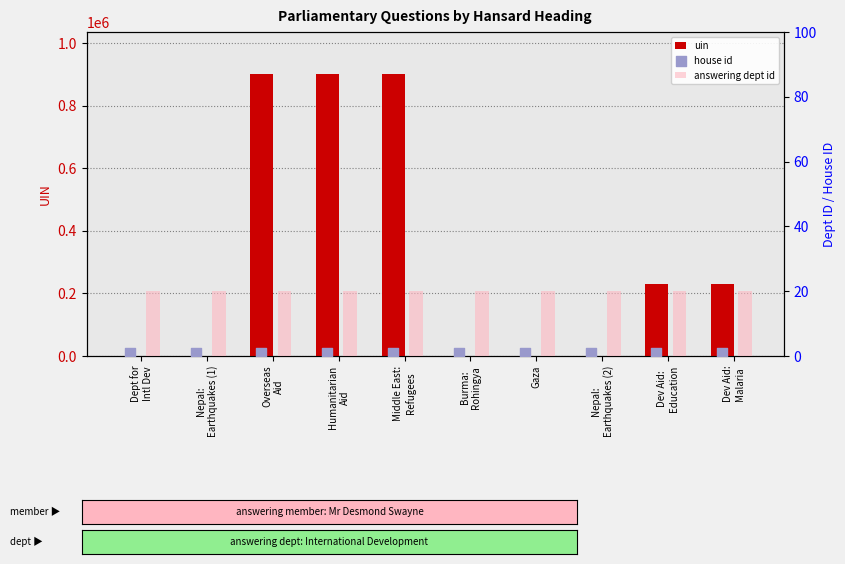

Which series contains the lowest Y value?

house id